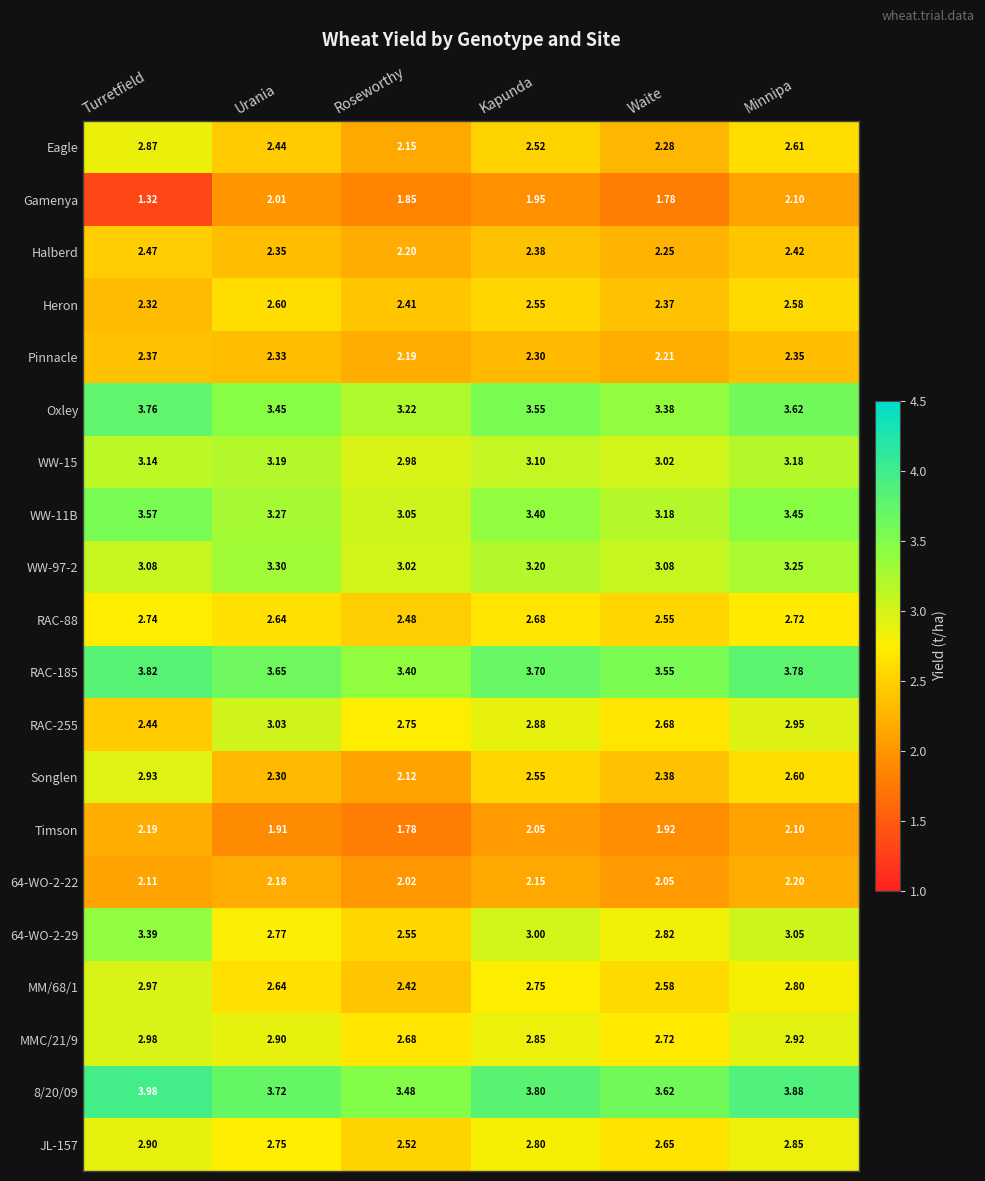

At which category is the sum across all series the highest?

Minnipa